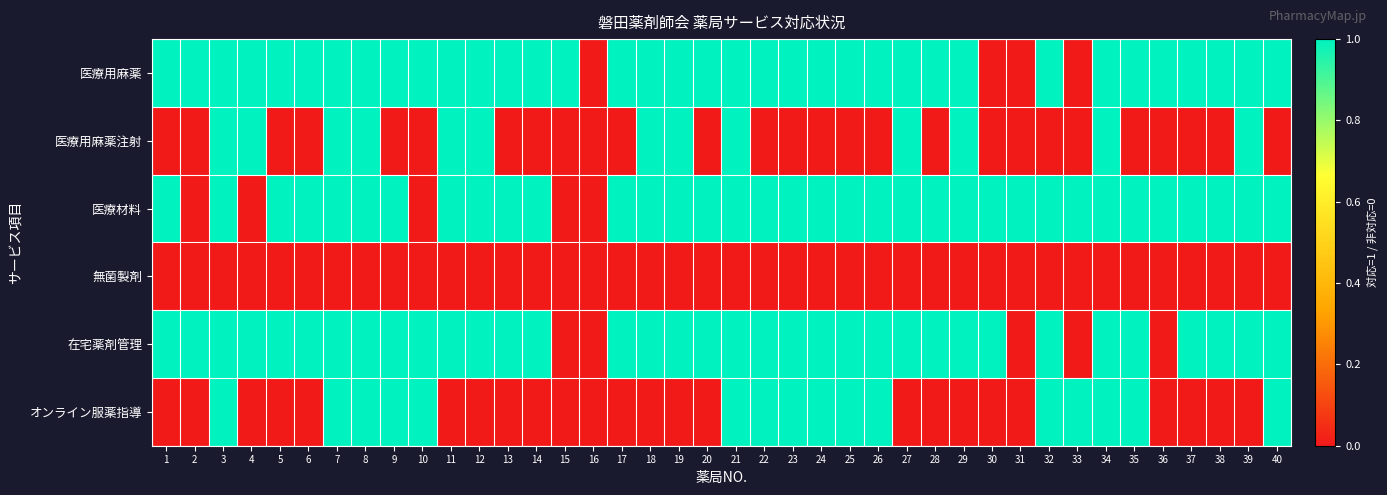

Reading left to right, list all the values displayed in this chart.

医療用麻薬: 1=1	2=1	3=1	4=1	5=1	6=1	7=1	8=1	9=1	10=1	11=1	12=1	13=1	14=1	15=1	16=0	17=1	18=1	19=1	20=1	21=1	22=1	23=1	24=1	25=1	26=1	27=1	28=1	29=1	30=0	31=0	32=1	33=0	34=1	35=1	36=1	37=1	38=1	39=1	40=1
医療用麻薬注射: 1=0	2=0	3=1	4=1	5=0	6=0	7=1	8=1	9=0	10=0	11=1	12=1	13=0	14=0	15=0	16=0	17=0	18=1	19=1	20=0	21=1	22=0	23=0	24=0	25=0	26=0	27=1	28=0	29=1	30=0	31=0	32=0	33=0	34=1	35=0	36=0	37=0	38=0	39=1	40=0
医療材料: 1=1	2=0	3=1	4=0	5=1	6=1	7=1	8=1	9=1	10=0	11=1	12=1	13=1	14=1	15=0	16=0	17=1	18=1	19=1	20=1	21=1	22=1	23=1	24=1	25=1	26=1	27=1	28=1	29=1	30=1	31=1	32=1	33=1	34=1	35=1	36=1	37=1	38=1	39=1	40=1
無菌製剤: 1=0	2=0	3=0	4=0	5=0	6=0	7=0	8=0	9=0	10=0	11=0	12=0	13=0	14=0	15=0	16=0	17=0	18=0	19=0	20=0	21=0	22=0	23=0	24=0	25=0	26=0	27=0	28=0	29=0	30=0	31=0	32=0	33=0	34=0	35=0	36=0	37=0	38=0	39=0	40=0
在宅薬剤管理: 1=1	2=1	3=1	4=1	5=1	6=1	7=1	8=1	9=1	10=1	11=1	12=1	13=1	14=1	15=0	16=0	17=1	18=1	19=1	20=1	21=1	22=1	23=1	24=1	25=1	26=1	27=1	28=1	29=1	30=1	31=0	32=1	33=0	34=1	35=1	36=0	37=1	38=1	39=1	40=1
オンライン服薬指導: 1=0	2=0	3=1	4=0	5=0	6=0	7=1	8=1	9=1	10=1	11=0	12=0	13=0	14=0	15=0	16=0	17=0	18=0	19=0	20=0	21=1	22=1	23=1	24=1	25=1	26=1	27=0	28=0	29=0	30=0	31=0	32=1	33=1	34=1	35=1	36=0	37=0	38=0	39=0	40=1